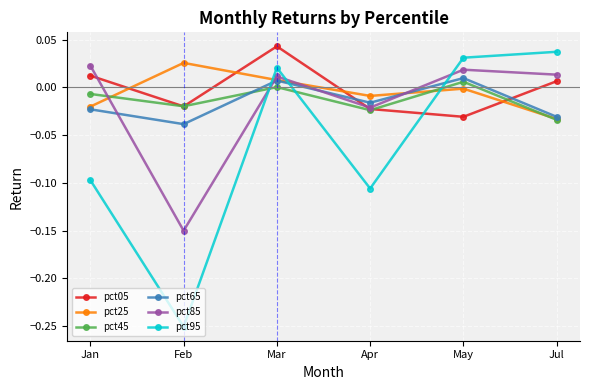

What is the label of the 2nd point from the right?

May